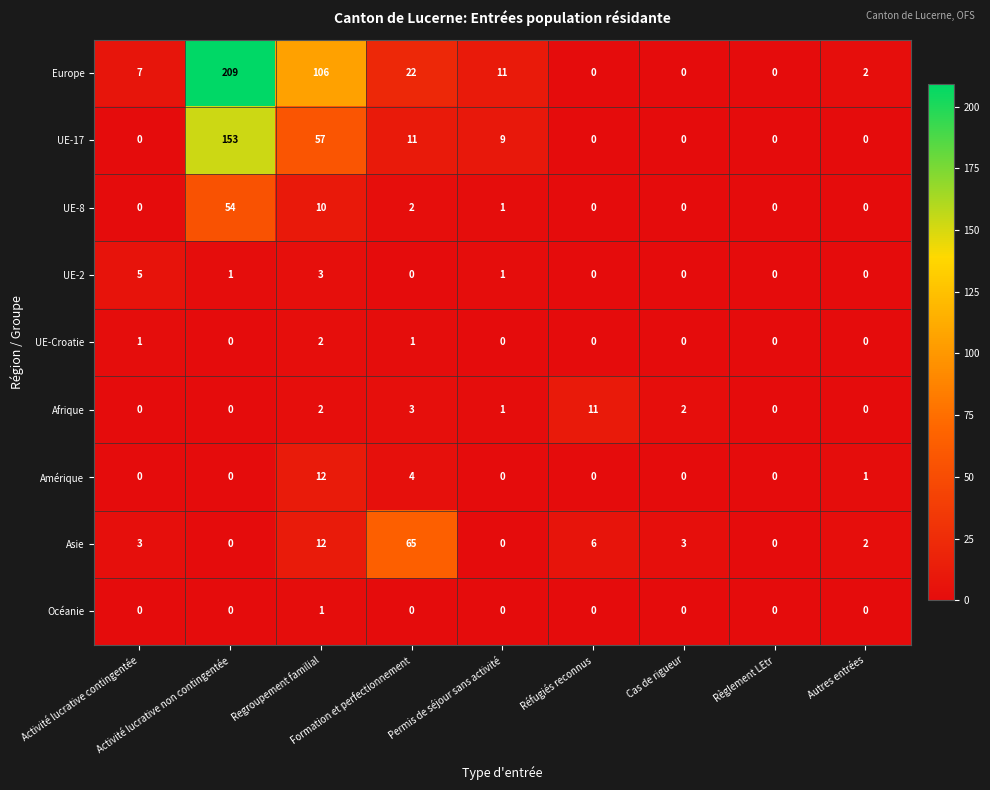

How many series are shown in this chart?

9